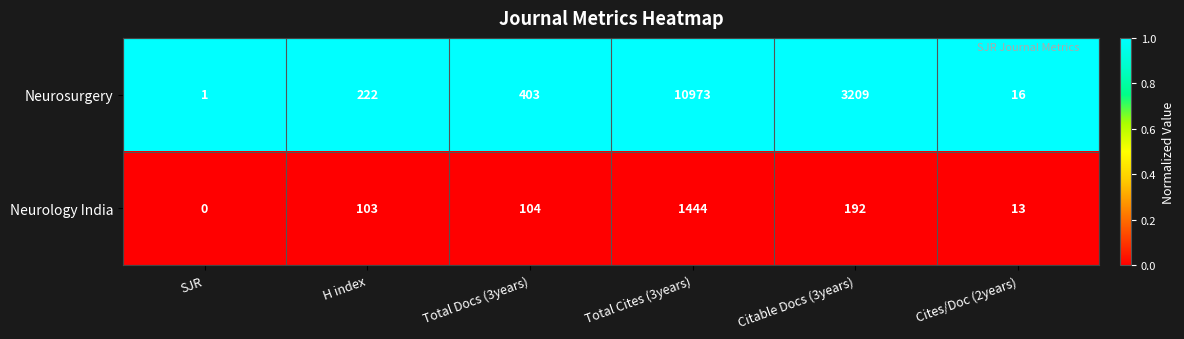

Rank the series by their average value, from lowest to highest.

Neurology India, Neurosurgery